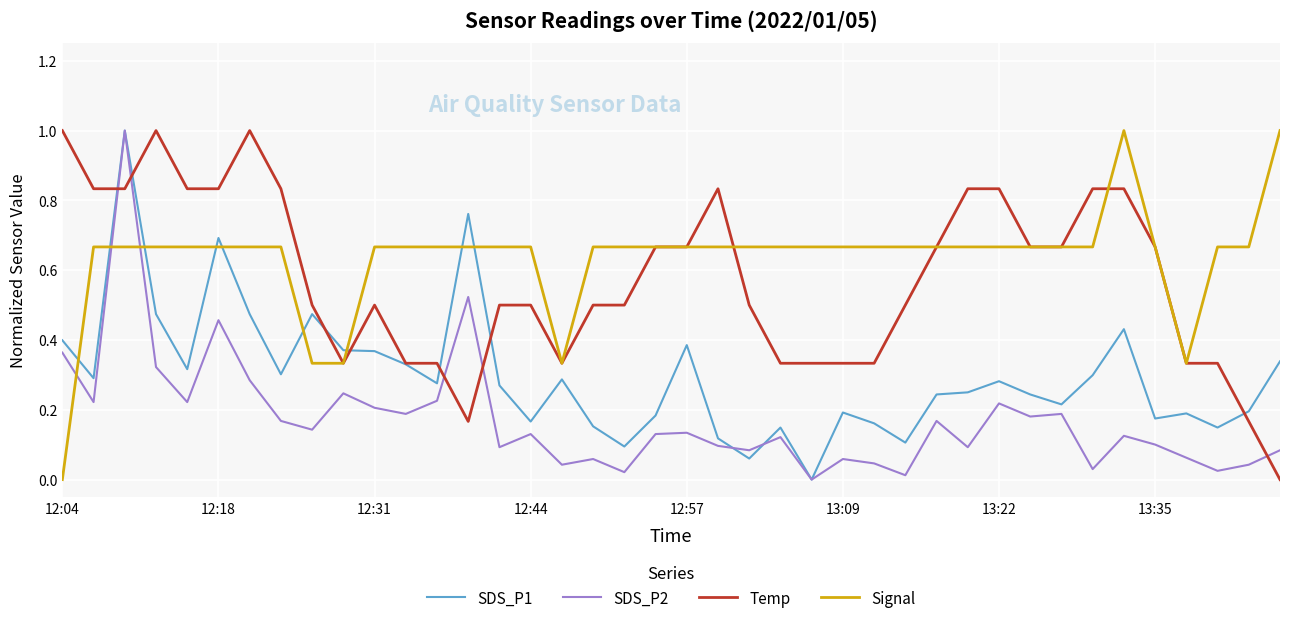

What are all the series names shown in the legend?

SDS_P1, SDS_P2, Temp, Signal